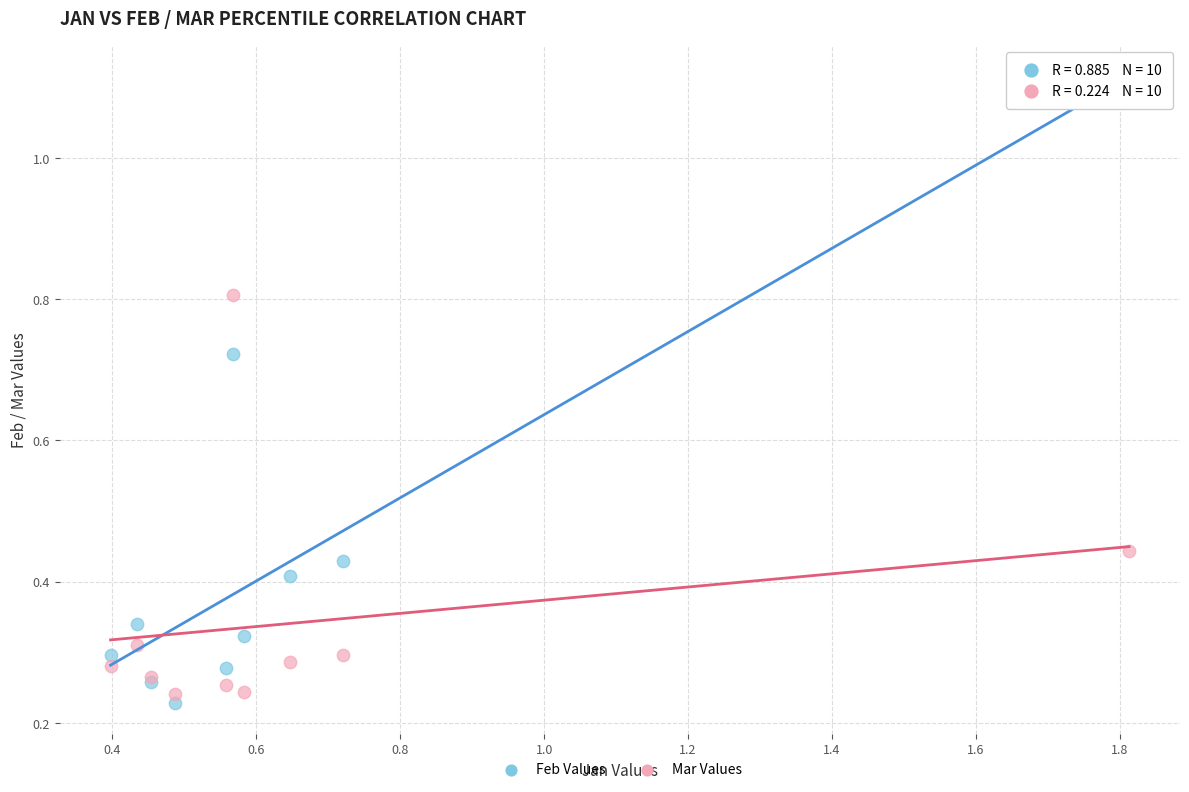

What are all the series names shown in the legend?

Feb Values, Mar Values